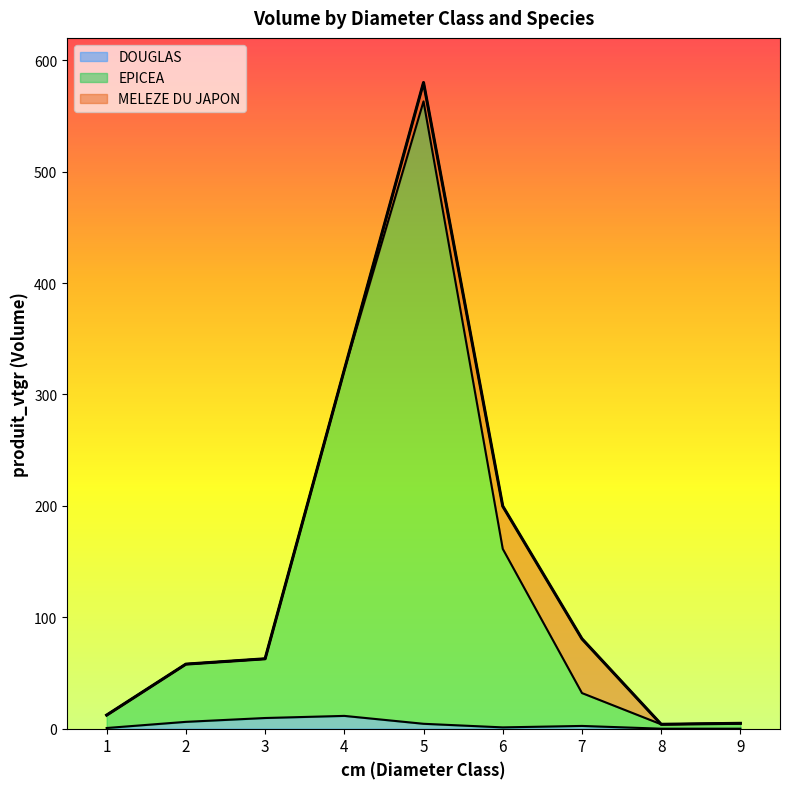

List the labels in order of DOUGLAS value, largest first.

4, 3, 2, 5, 7, 6, 1, 8, 9